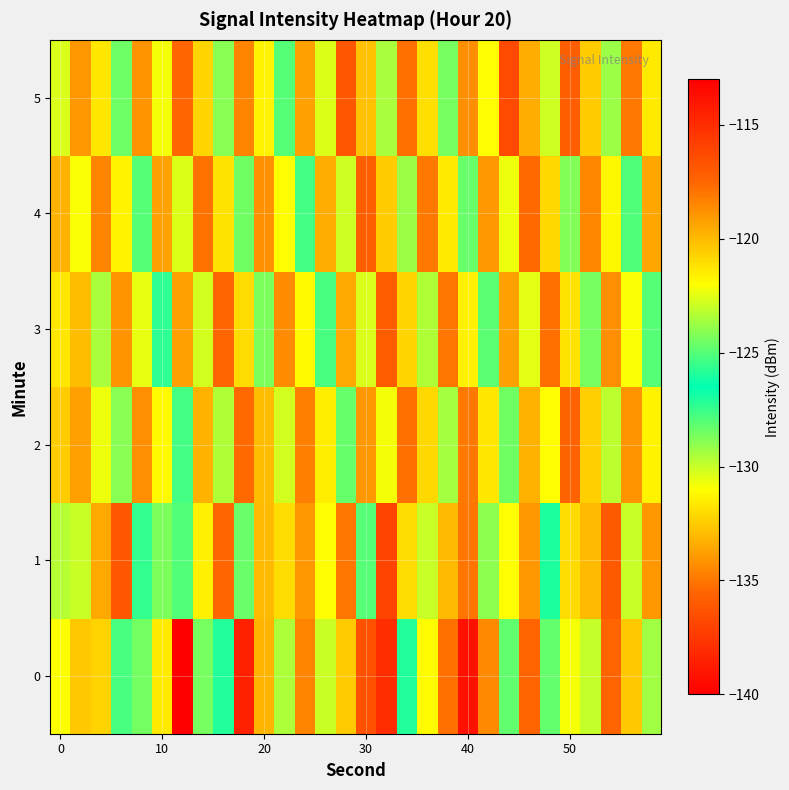

What is the maximum value shown in the chart?

-113.8